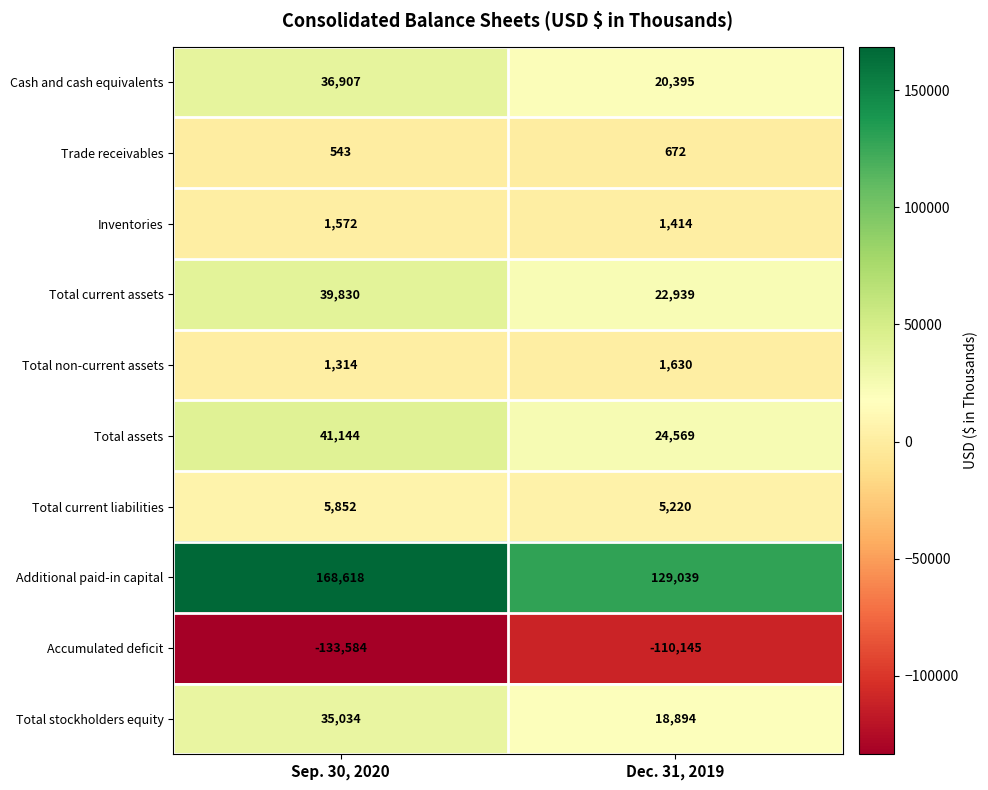

Reading left to right, list all the values displayed in this chart.

Cash and cash equivalents: Sep. 30, 2020=36907	Dec. 31, 2019=20395
Trade receivables: Sep. 30, 2020=543	Dec. 31, 2019=672
Inventories: Sep. 30, 2020=1572	Dec. 31, 2019=1414
Total current assets: Sep. 30, 2020=39830	Dec. 31, 2019=22939
Total non-current assets: Sep. 30, 2020=1314	Dec. 31, 2019=1630
Total assets: Sep. 30, 2020=41144	Dec. 31, 2019=24569
Total current liabilities: Sep. 30, 2020=5852	Dec. 31, 2019=5220
Additional paid-in capital: Sep. 30, 2020=168618	Dec. 31, 2019=129039
Accumulated deficit: Sep. 30, 2020=-133584	Dec. 31, 2019=-110145
Total stockholders equity: Sep. 30, 2020=35034	Dec. 31, 2019=18894